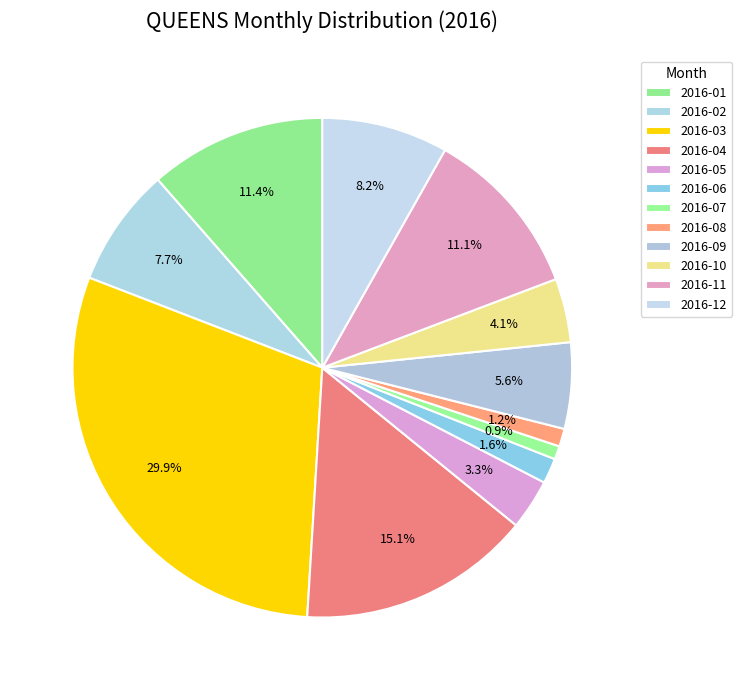

What is the change in value from 2016-01 to 2016-11?

-4